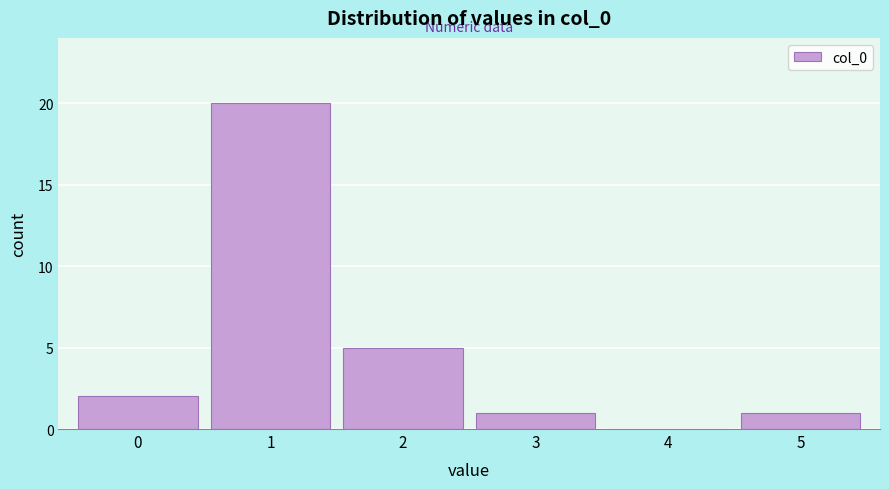

Reading right to left, extract all data points from this chart.

5=1	4=0	3=1	2=5	1=20	0=2